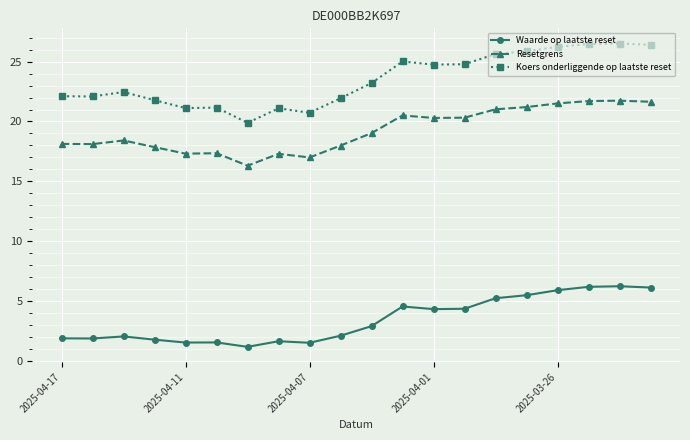

Which series has the largest total across all categories?

Koers onderliggende op laatste reset